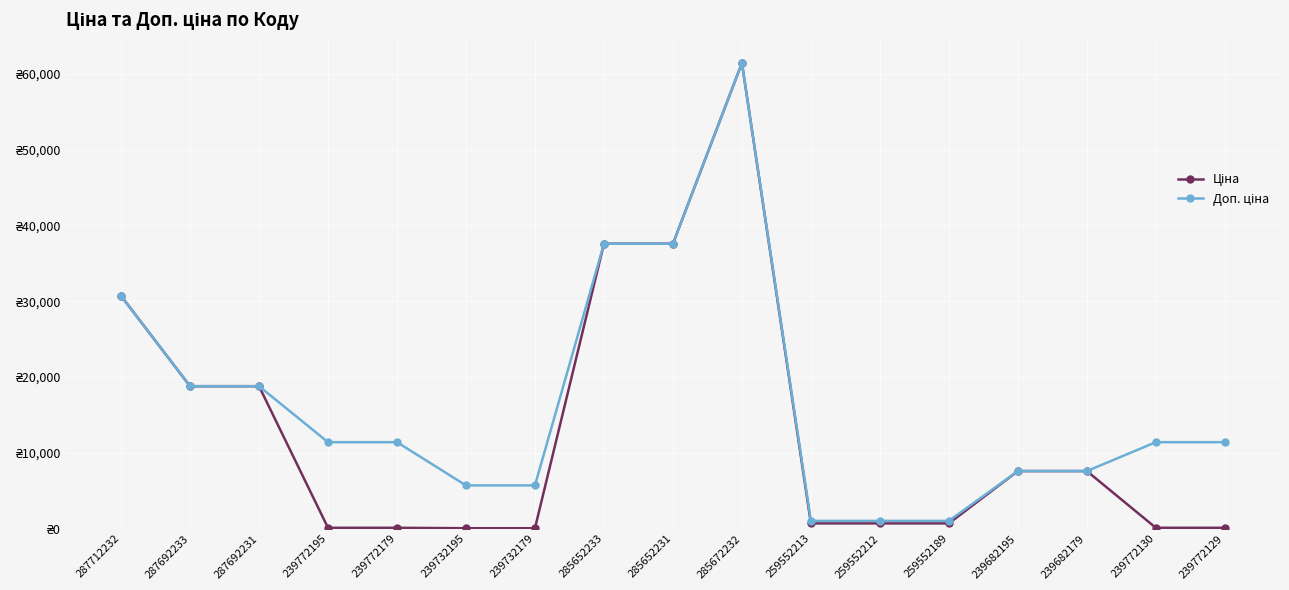

In Ціна, how many points are higher than both neighbors (excluding endpoints)?

1